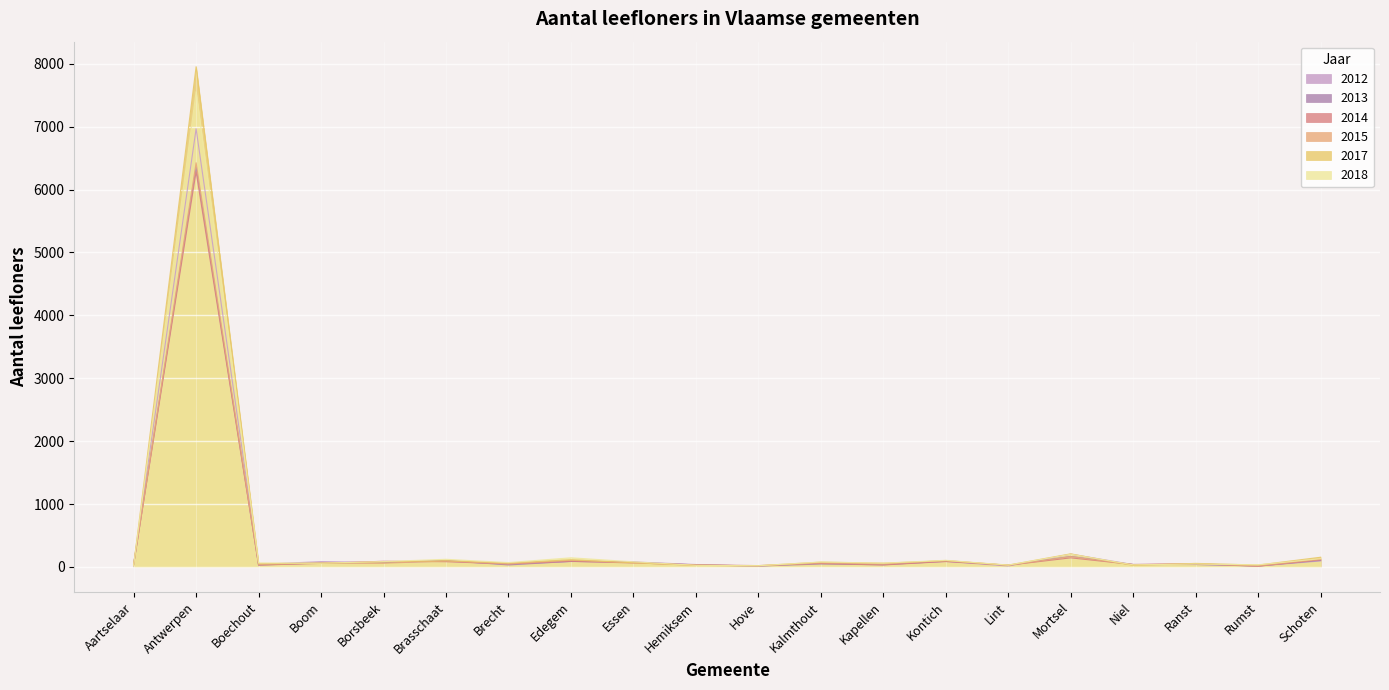

What is the minimum value for 2013?

14